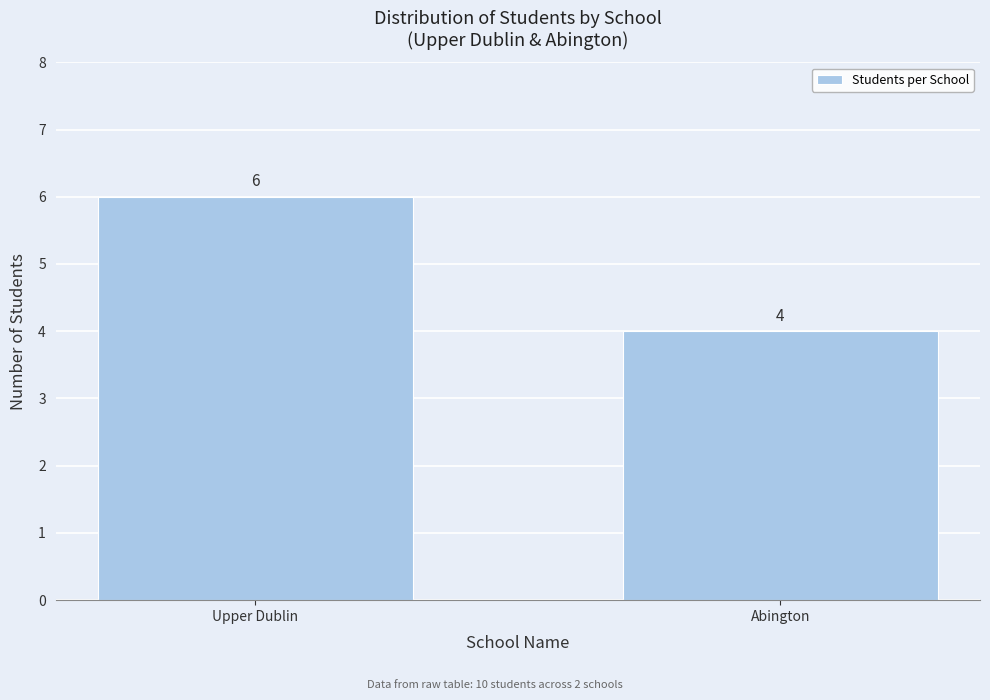

Reading right to left, transcribe all the data shown in this chart.

4	6